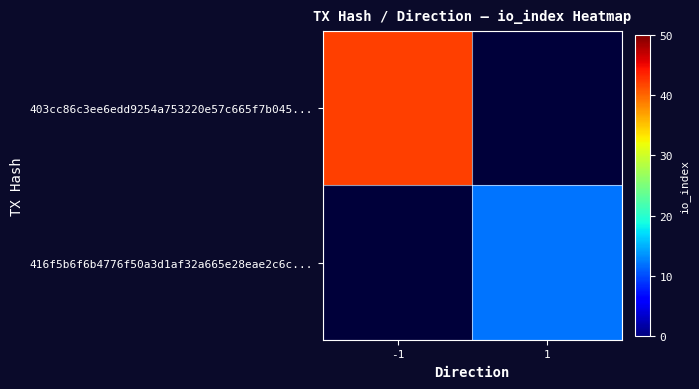

Count the number of data series in this chart.

2